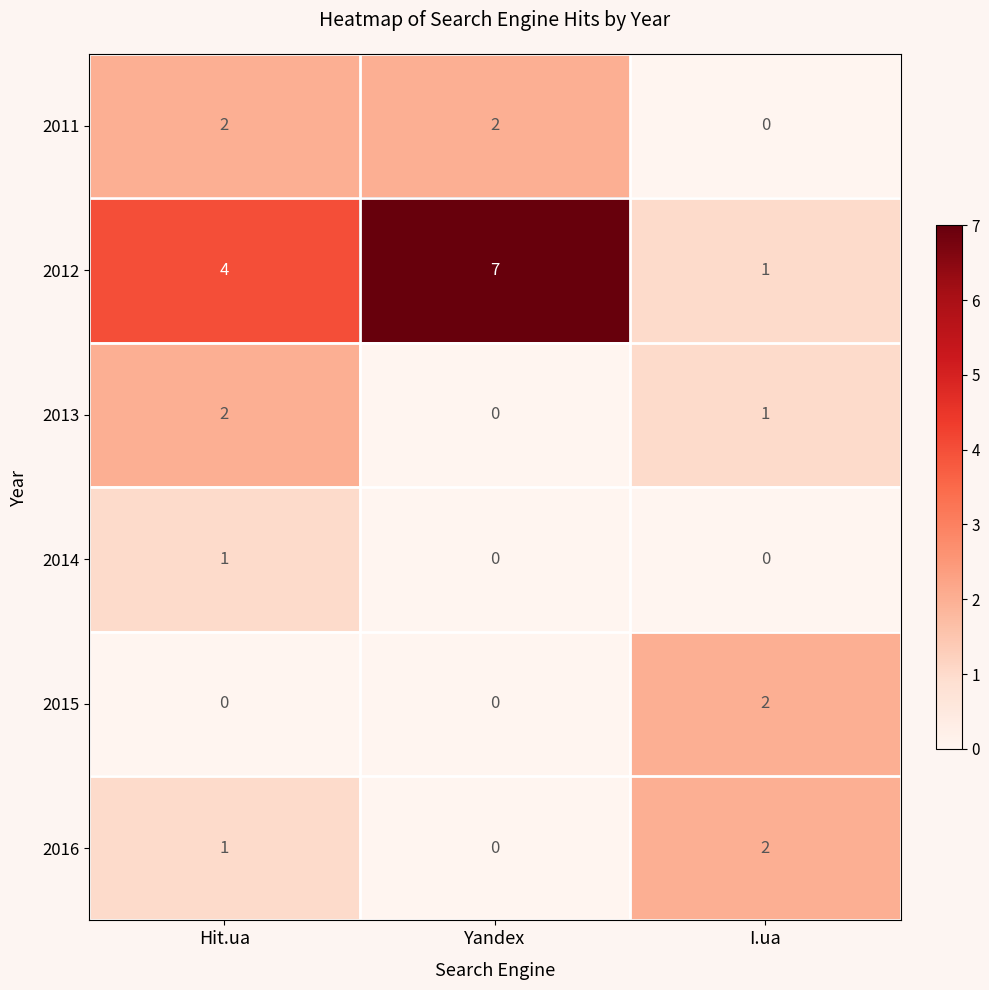

Which series has the largest range (max minus min)?

2012